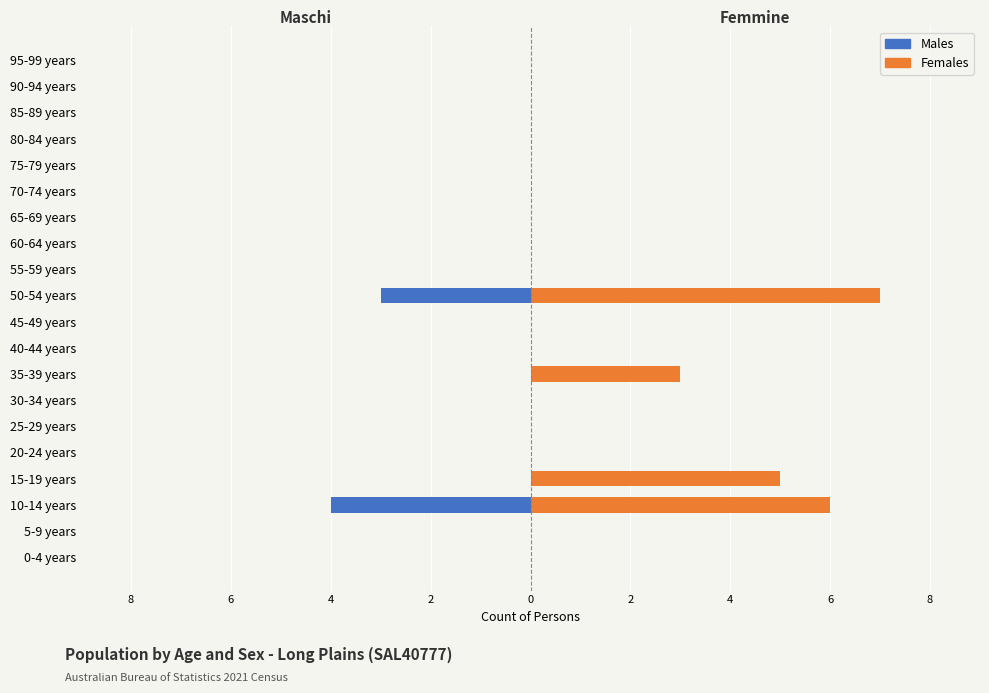

How many positive values does the Females series have?

4